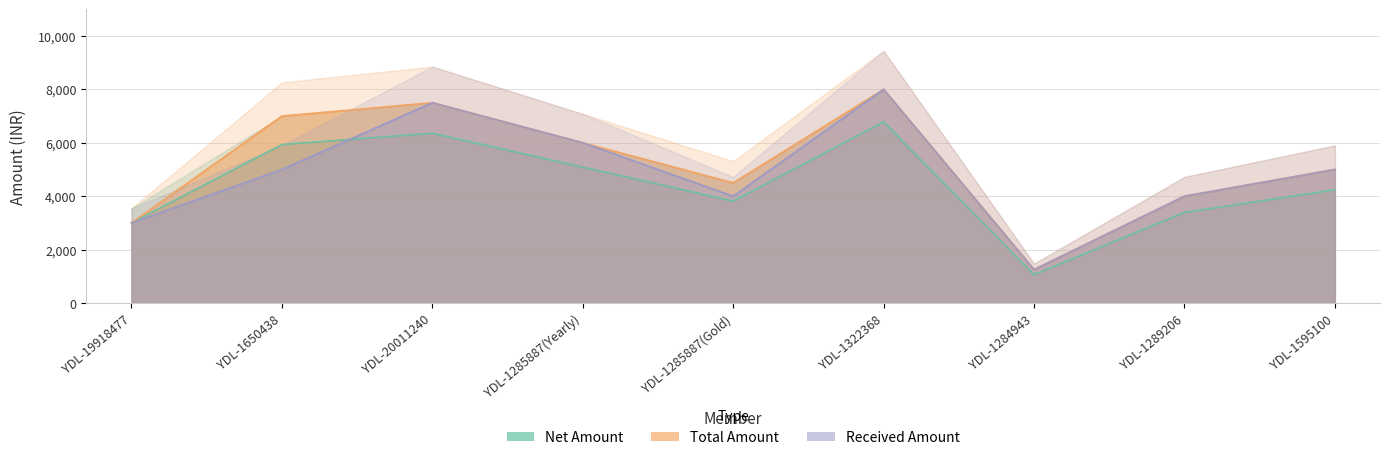

What is the maximum value shown in the chart?

8000.0